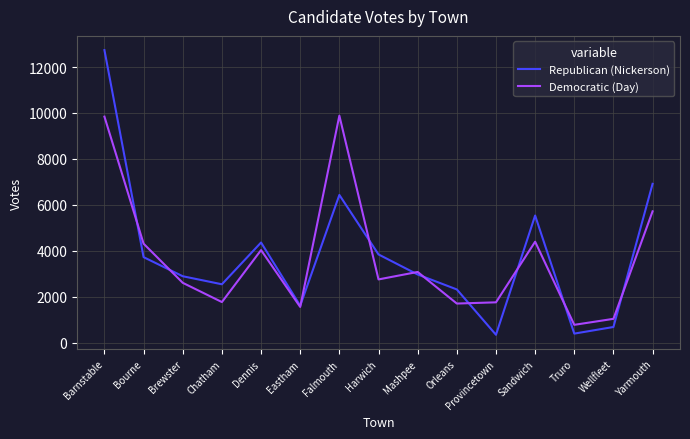

After their last crossing, which series has the higher values: Republican (Nickerson) or Democratic (Day)?

Republican (Nickerson)